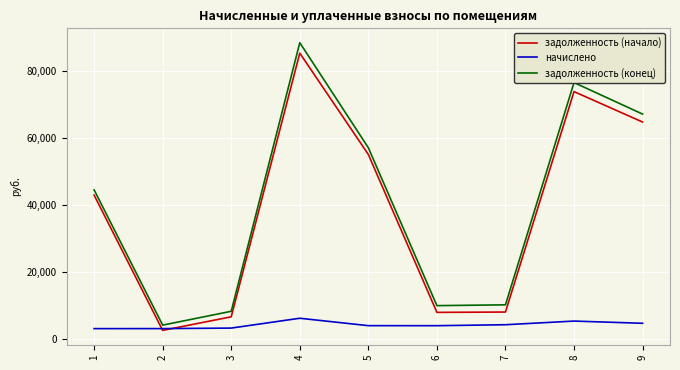

Between 5 and 9, which series saw the biggest shift?

задолженность (конец)